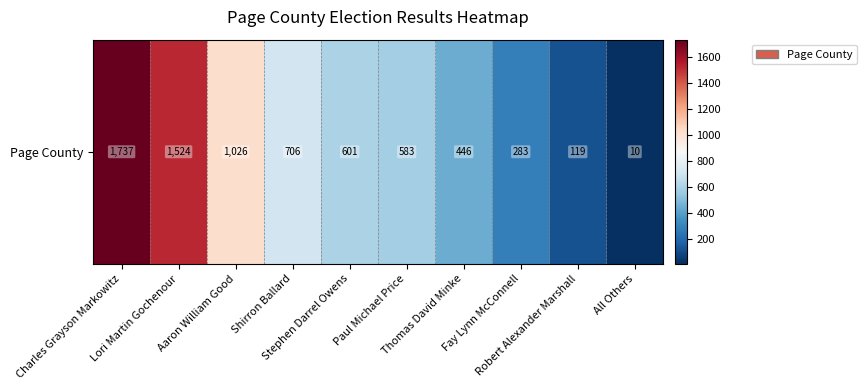

What is the change in value from Aaron William Good to Thomas David Minke?

-580